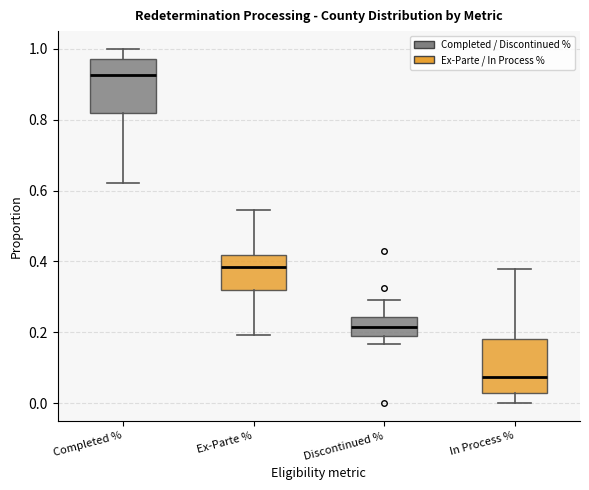

Where does the upper whisker of the box for In Process % end on the y-axis? The values are not printed on the chart, so give them approximately, as read against the axis.

0.38